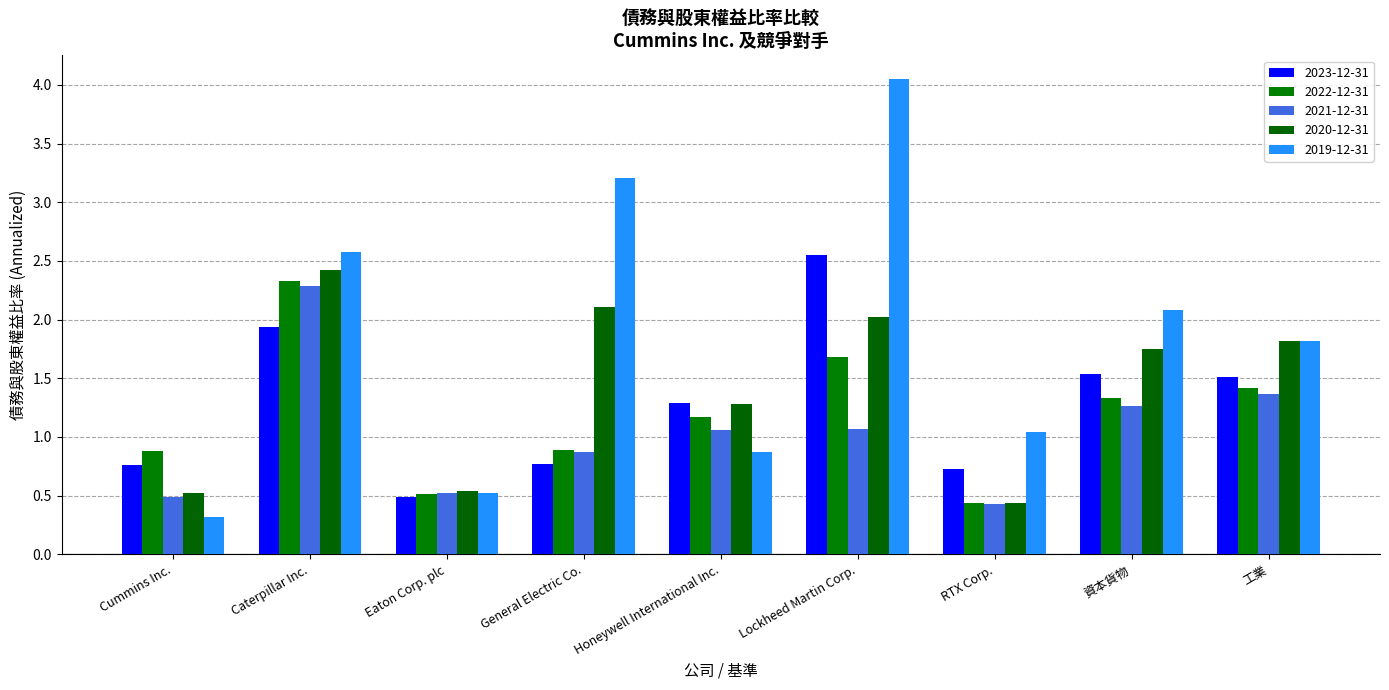

How many bars are there in each group?

5